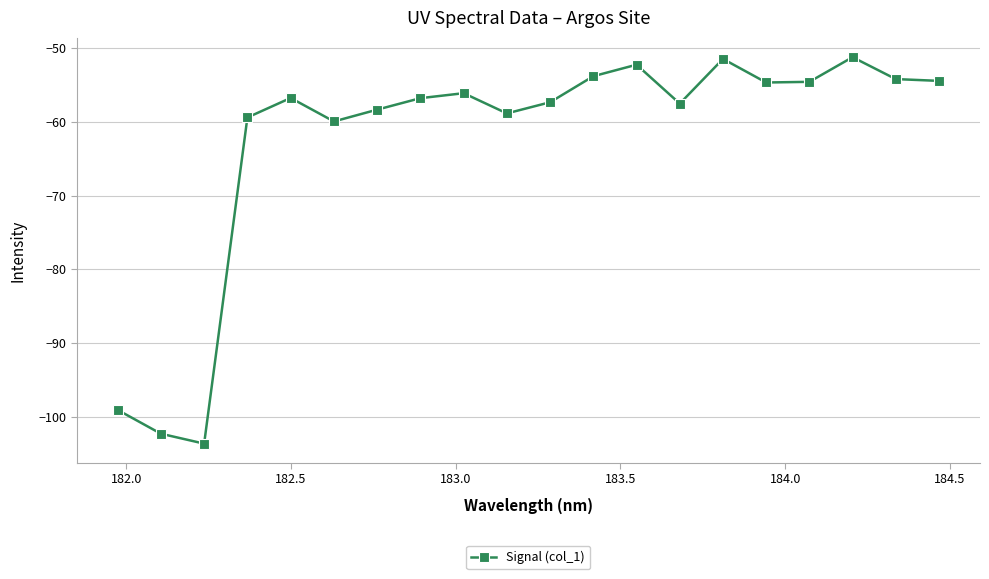

How many points are higher than both their immediate neighbors (excluding endpoints)?

5